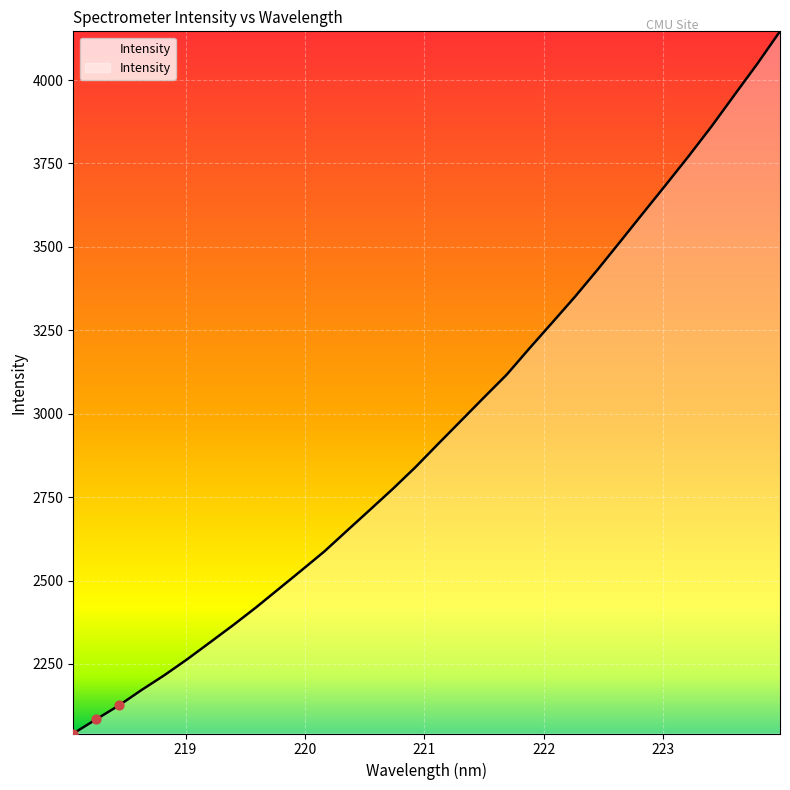

What is the minimum value shown in the chart?

2041.4